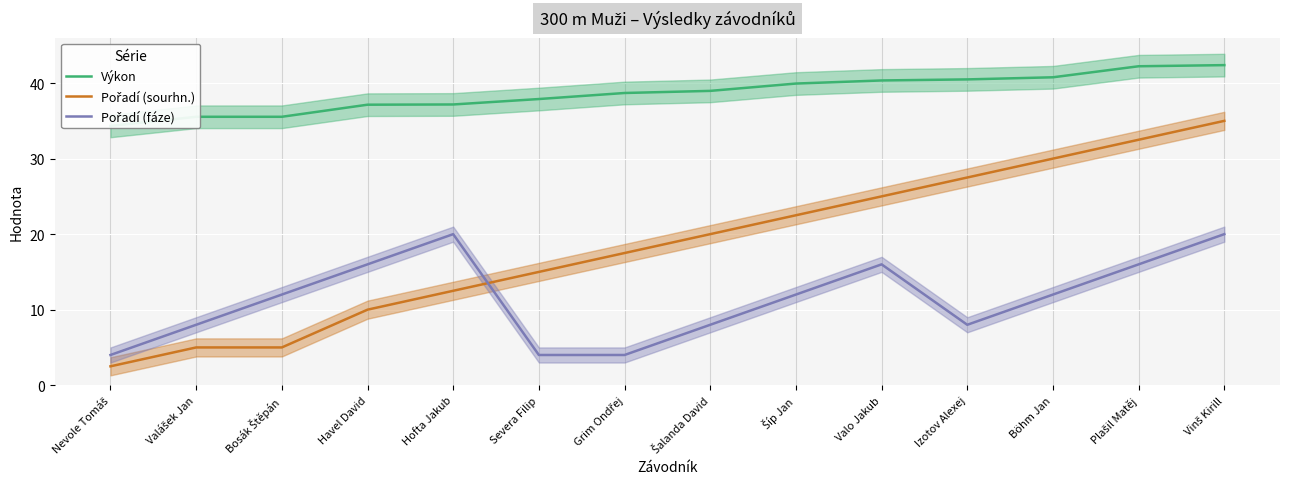

What is the spread (max minus min) of values at Šalanda David?

31.0